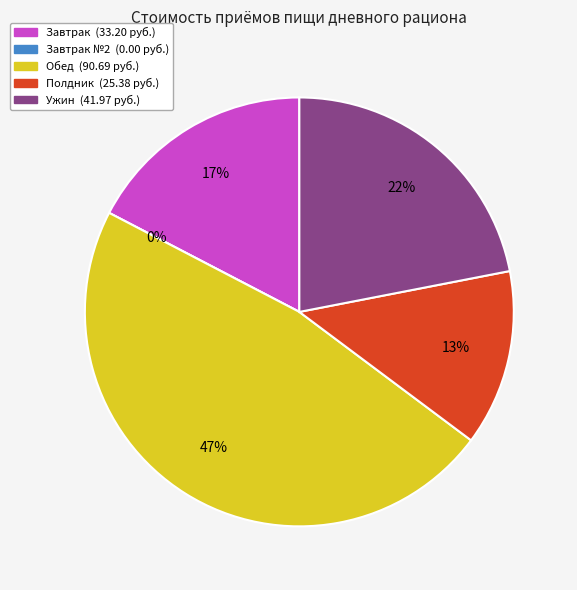

What is the change in value from Завтрак to Ужин?

+8.8